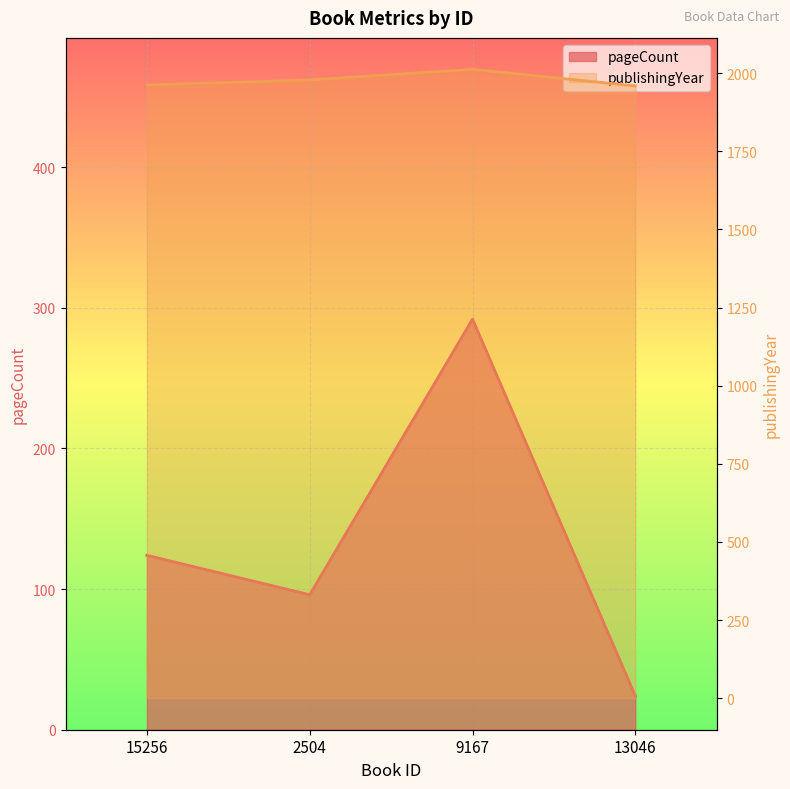

True or false: pageCount has more than 2 interior local peaks.

False